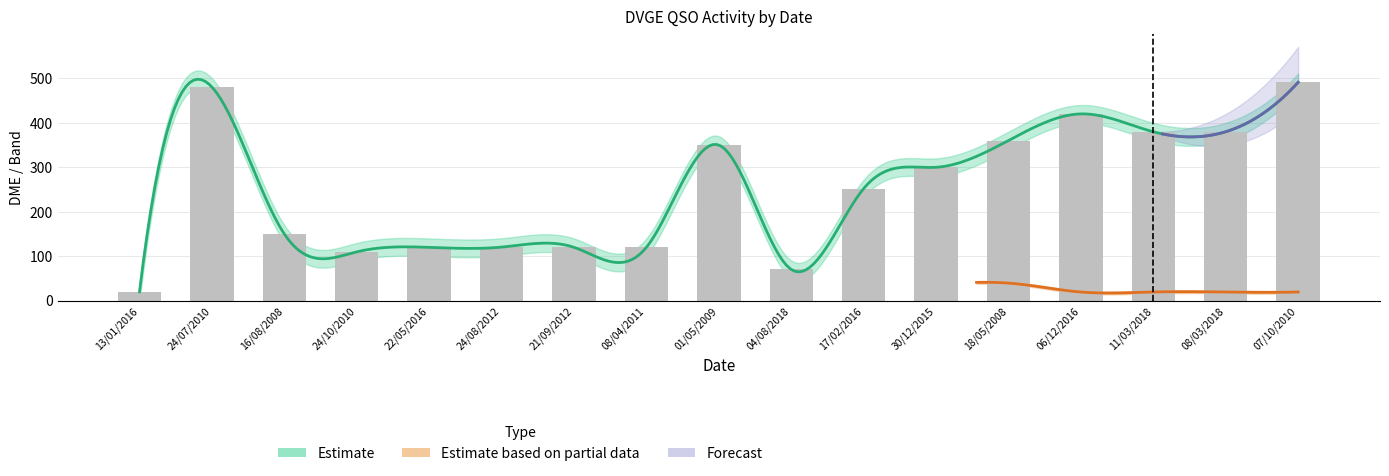

The value at 17/02/2016 is 252.5. True or false?

True